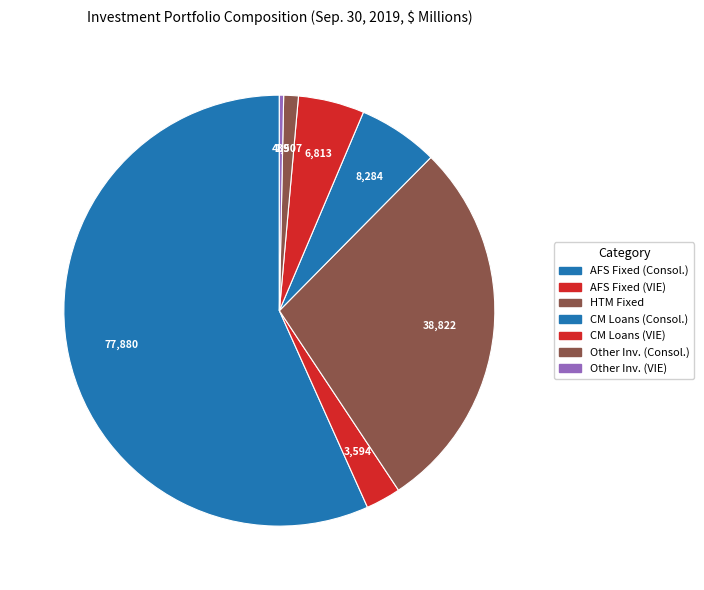

How many segments does this pie chart have?

7